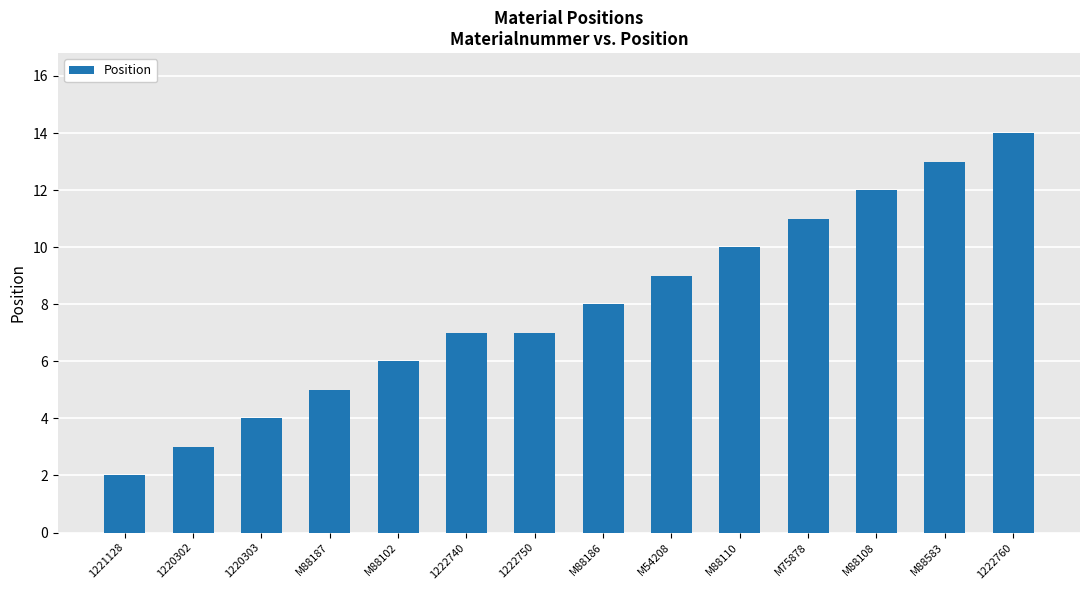

What position from the right is M75878?

4